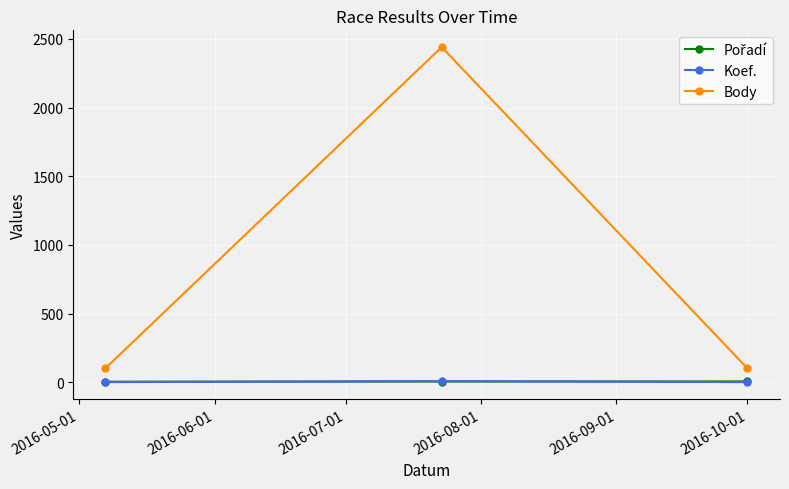

What is the maximum value shown in the chart?

2441